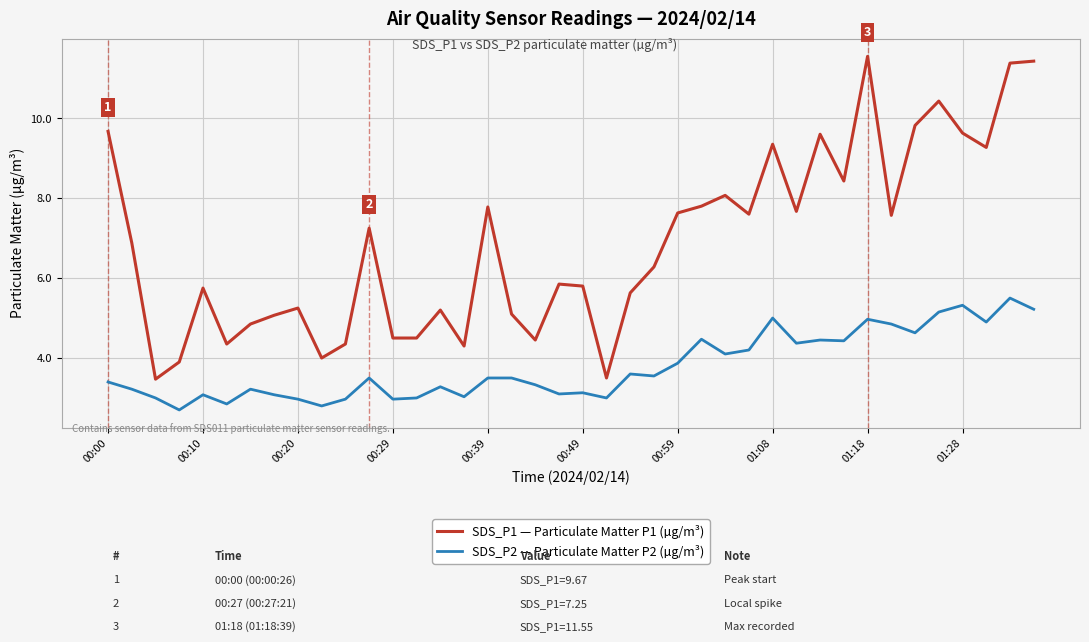

What is the sum of all SDS_P1 — Particulate Matter P1 (µg/m³) values?

274.9